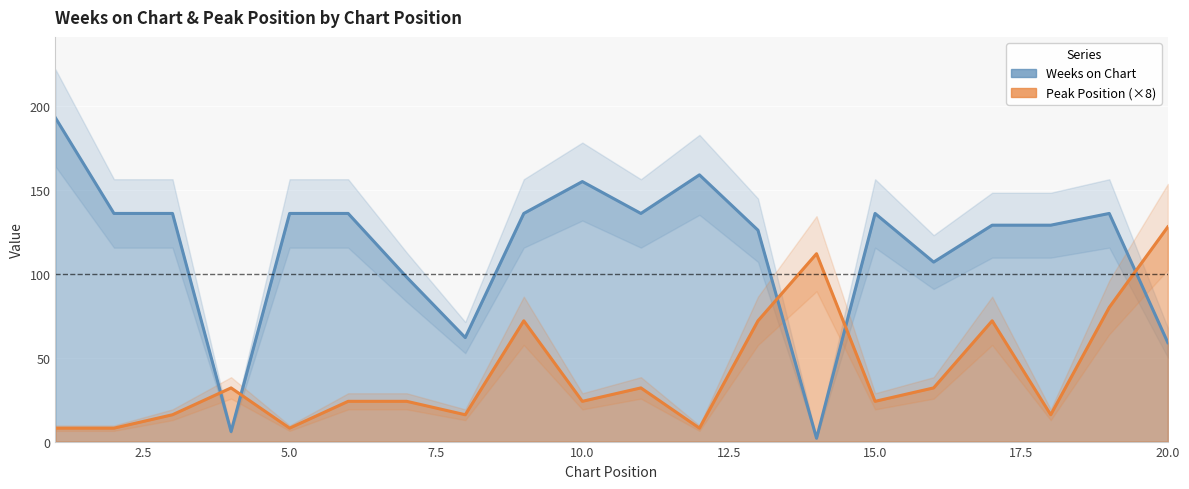

Where do Peak Position and Weeks on Chart first cross each other?

3 and 4